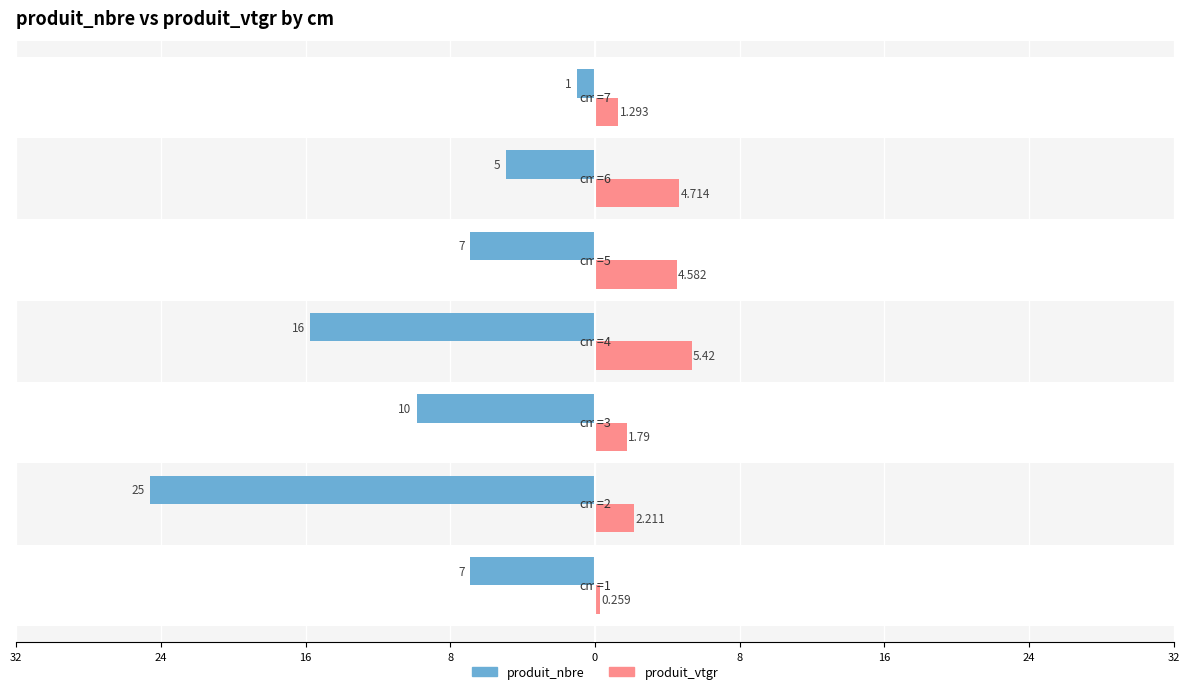

What are all the series names shown in the legend?

produit_nbre, produit_vtgr